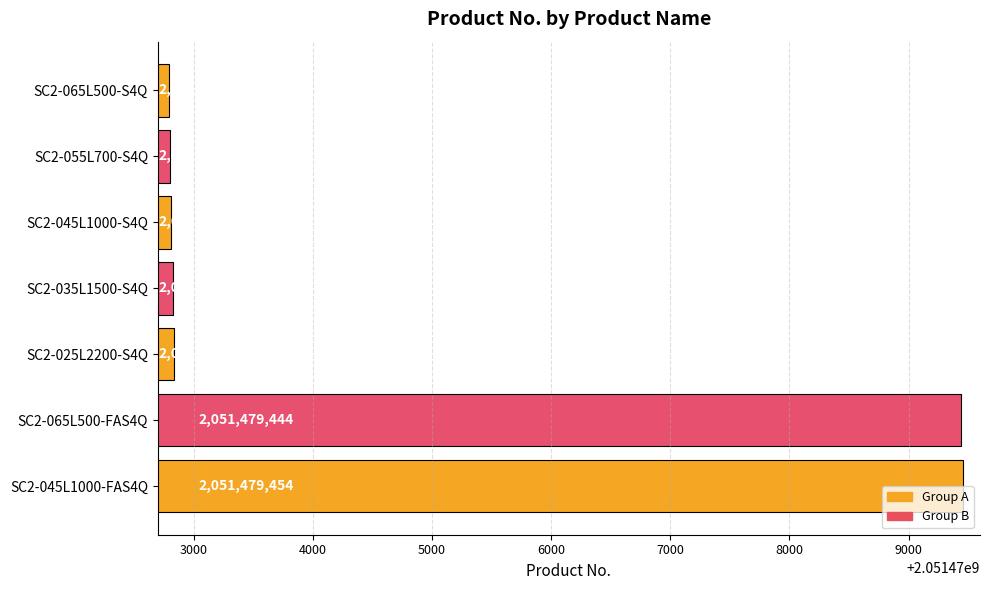

At which category does the chart reach its minimum across all series?

SC2-065L500-S4Q